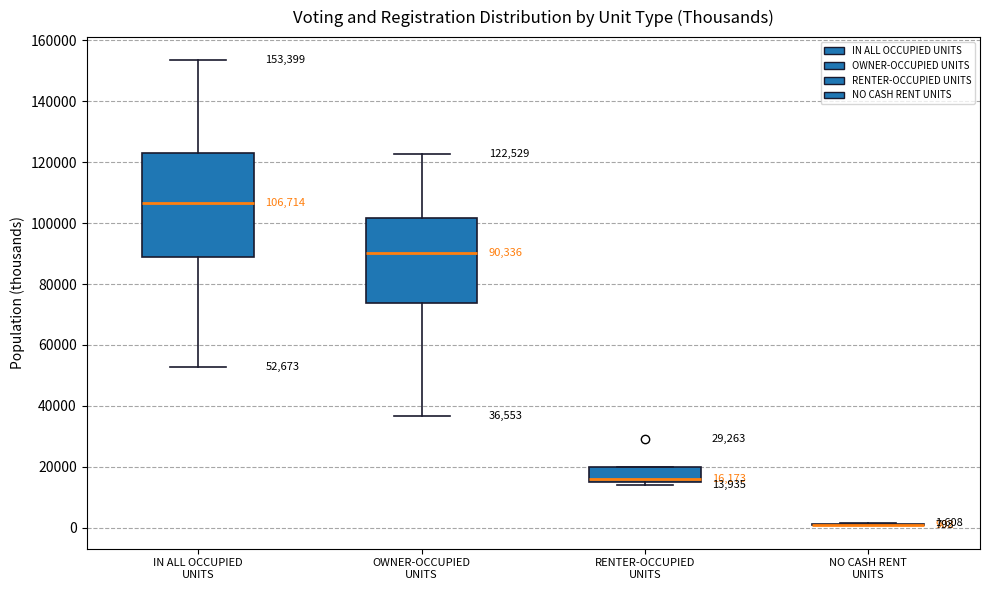

Comparing the boxes themselves (not the whiskers), which one is the tallest?

IN ALL OCCUPIED UNITS